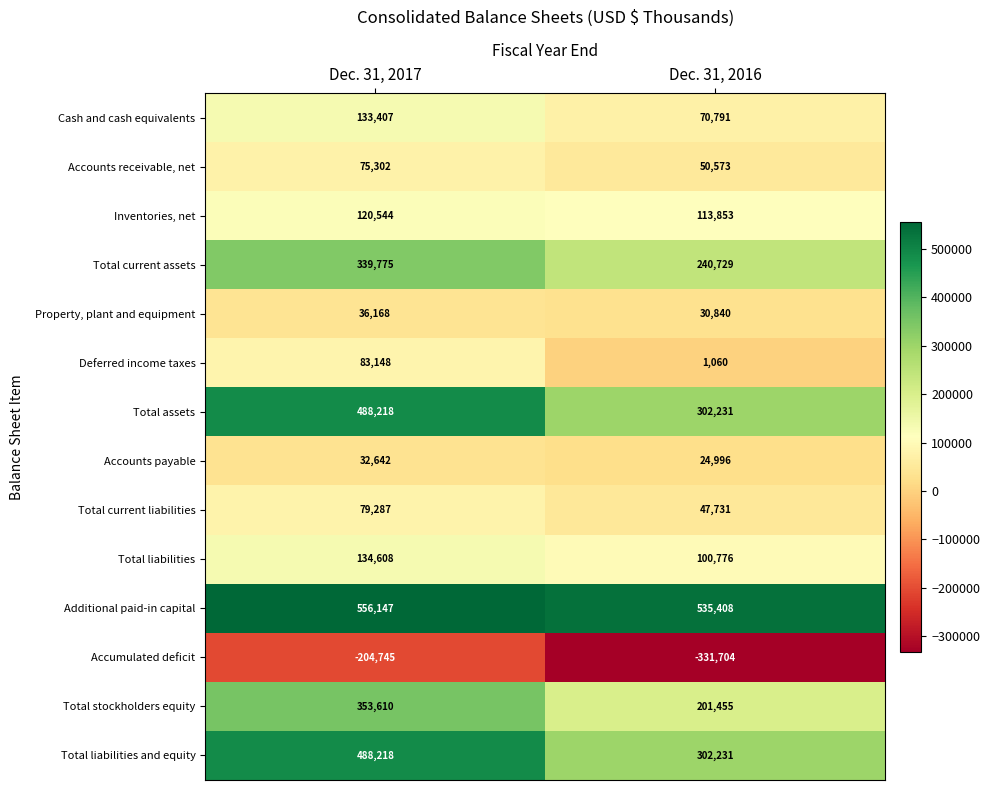

What is the difference between the Total current liabilities values at Dec. 31, 2017 and Dec. 31, 2016?

31556